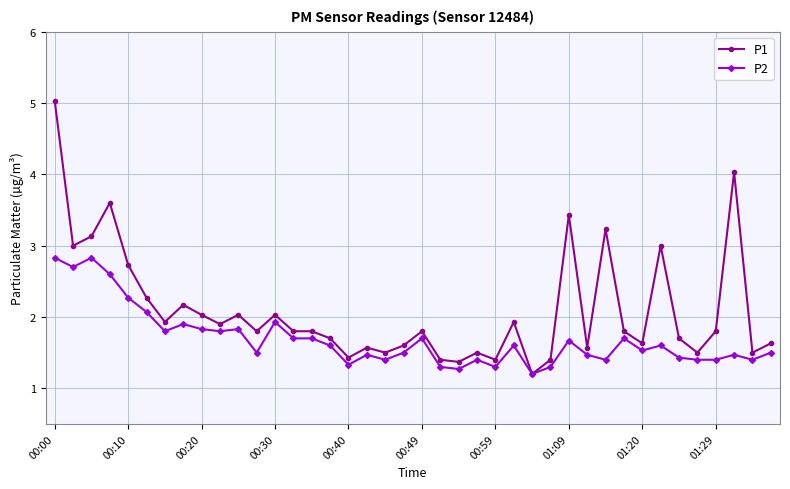

What is the highest value of the P1 series?

5.0